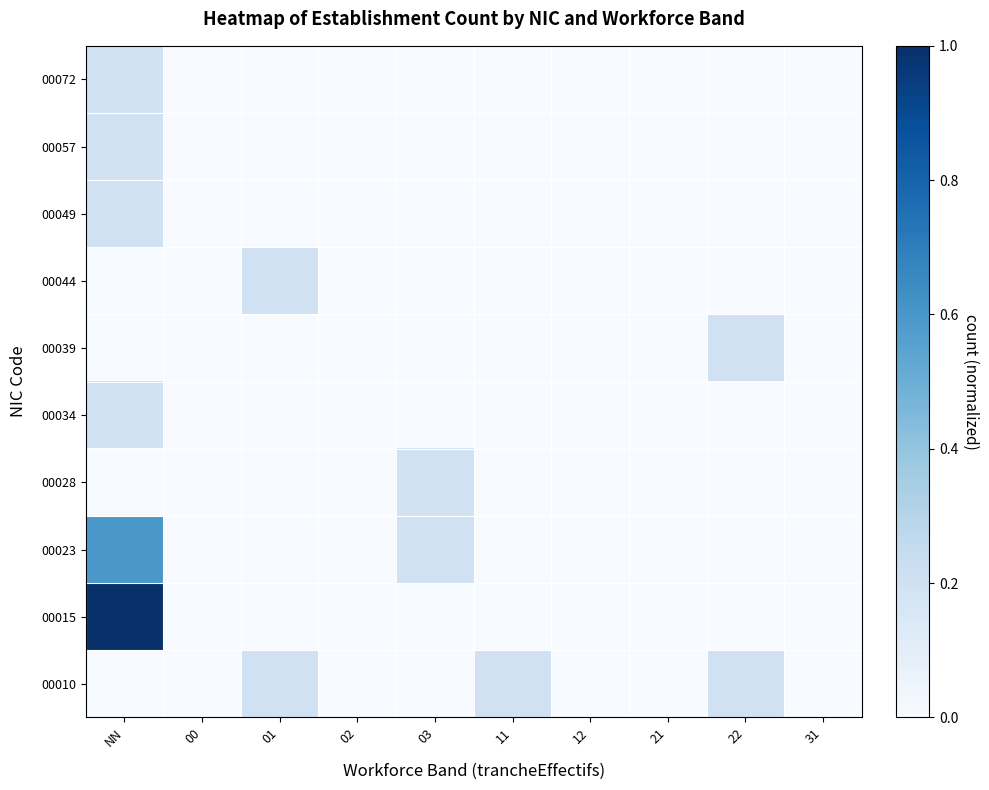

Rank the series by their maximum value, from lowest to highest.

00010, 00028, 00034, 00039, 00044, 00049, 00057, 00072, 00023, 00015